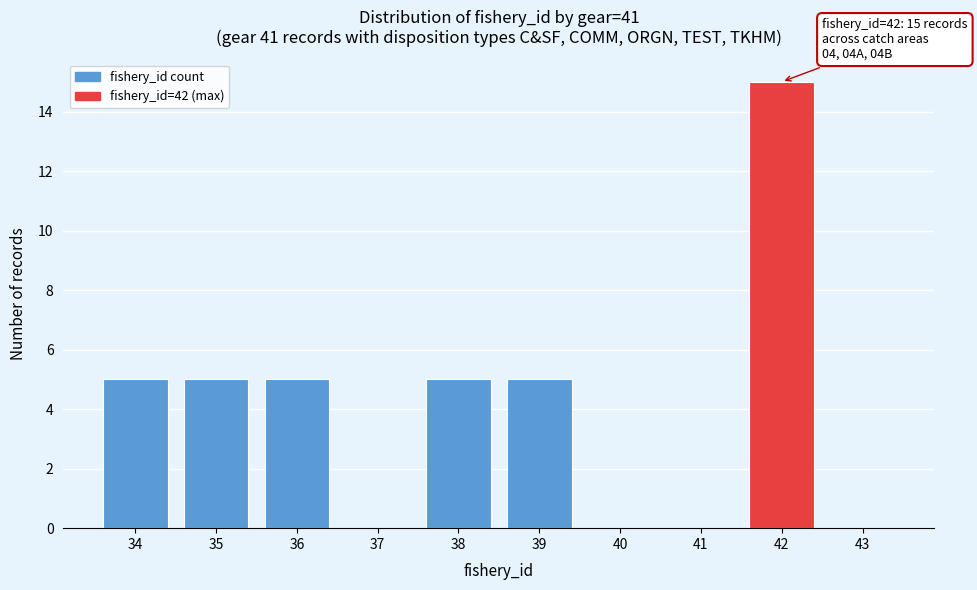

Reading left to right, transcribe all the data shown in this chart.

34=5	35=5	36=5	37=0	38=5	39=5	40=0	41=0	42=15	43=0